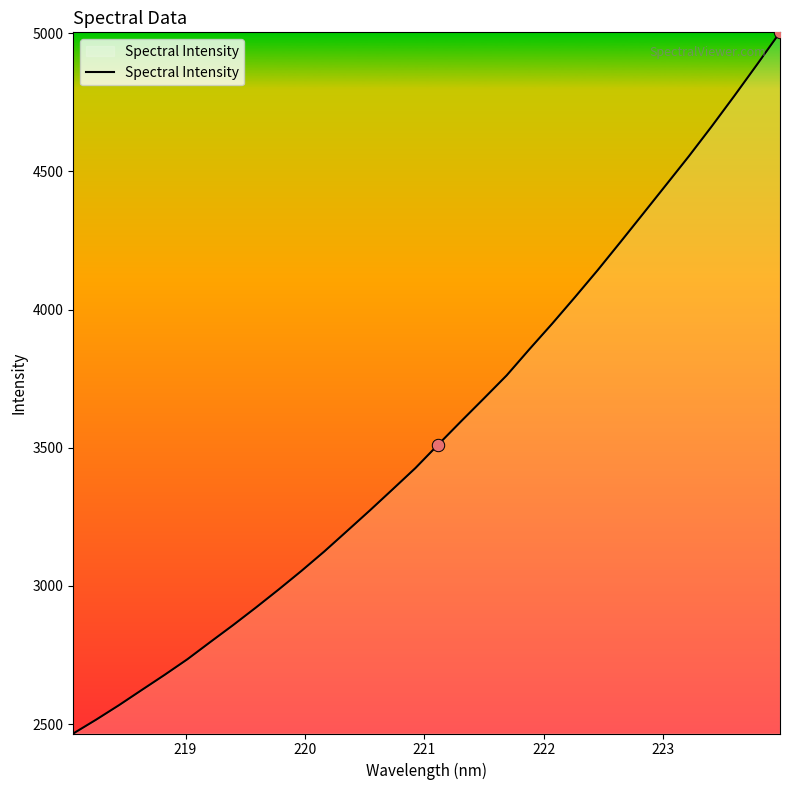

What is the difference between the maximum and minimum values?

2537.8